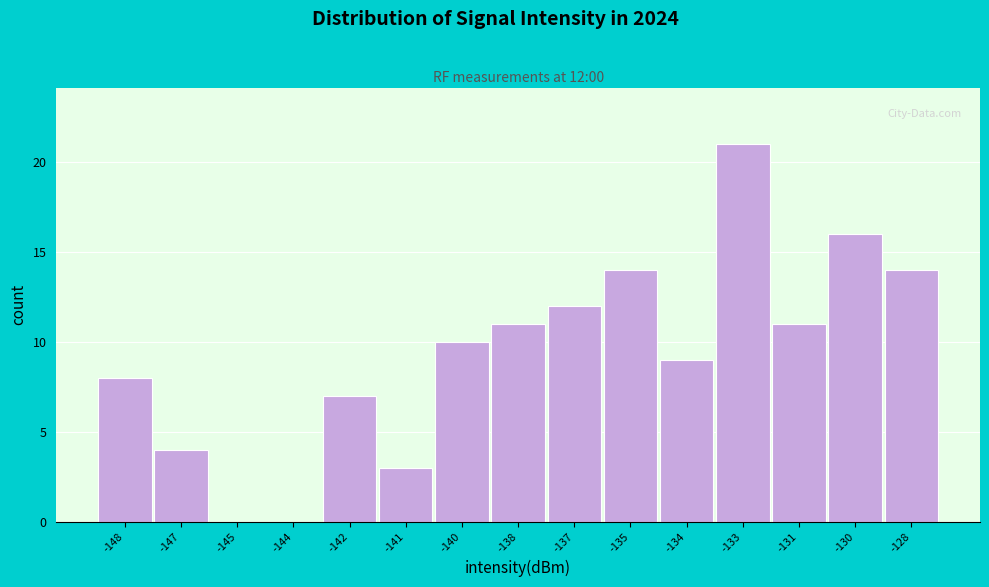

Reading right to left, what are all the values shown in this chart?

-128=14	-130=16	-131=11	-133=21	-134=9	-135=14	-137=12	-138=11	-140=10	-141=3	-142=7	-144=0	-145=0	-147=4	-148=8